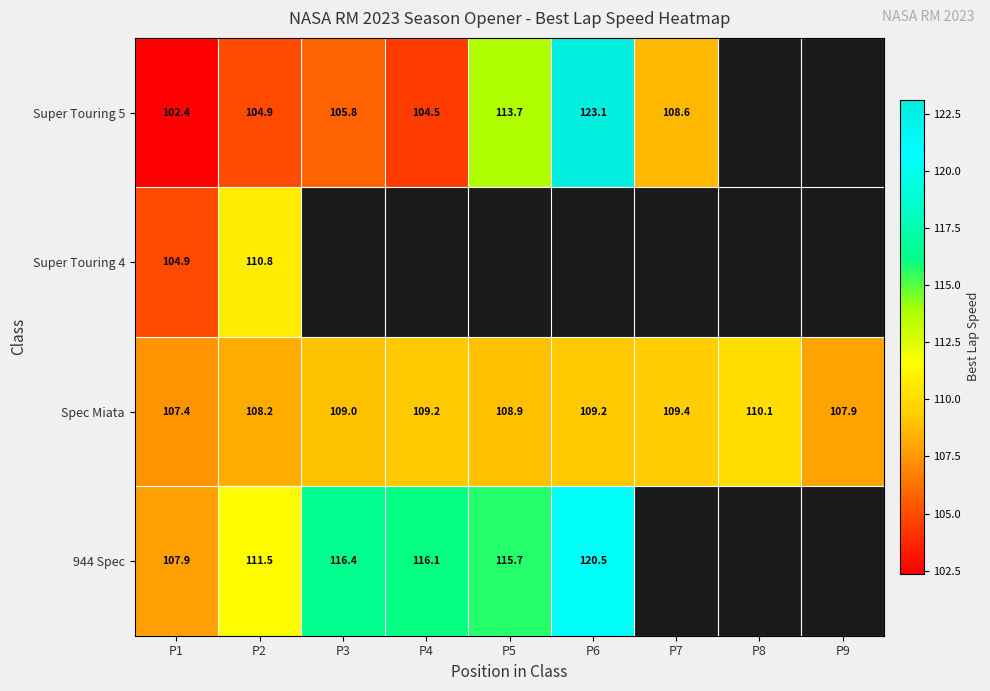

Is the value of 944 Spec at P3 greater than the value of Super Touring 5 at P1?

Yes